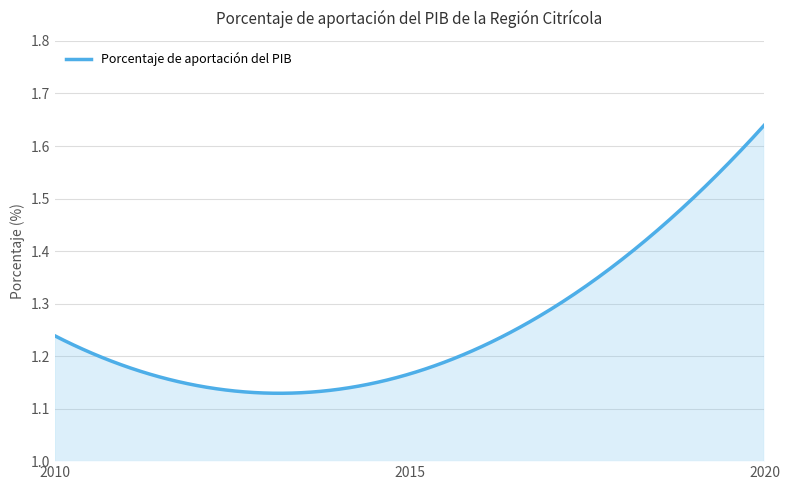

What is the difference between the maximum and minimum values?

0.5